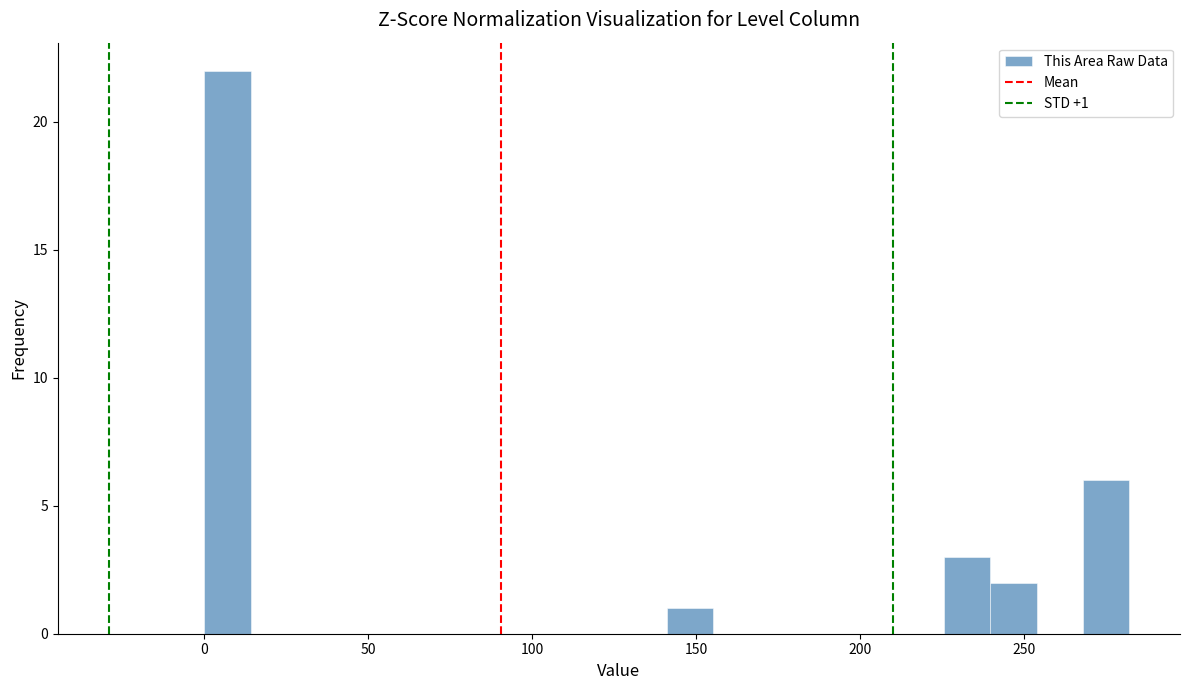

Around what value on the x-axis is the tallest bar? Give the approximate position of its centre, as read against the axis.

5